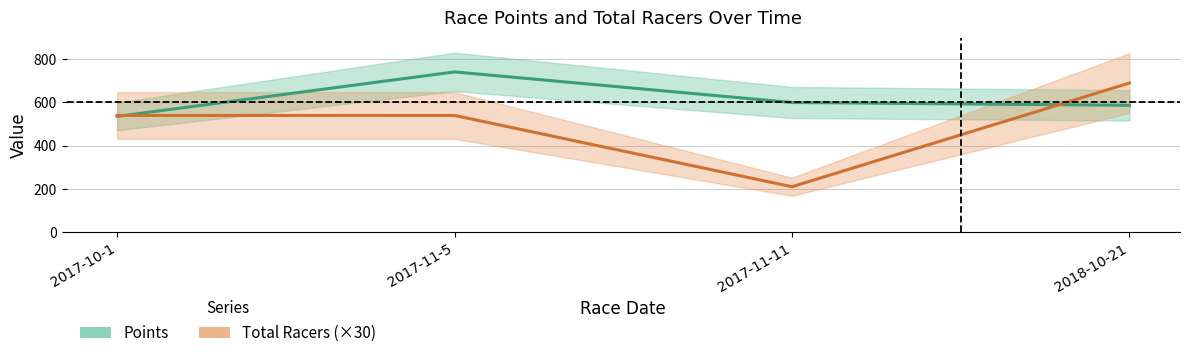

List the series in order of their overall mean, lowest first.

Total Racers, Points